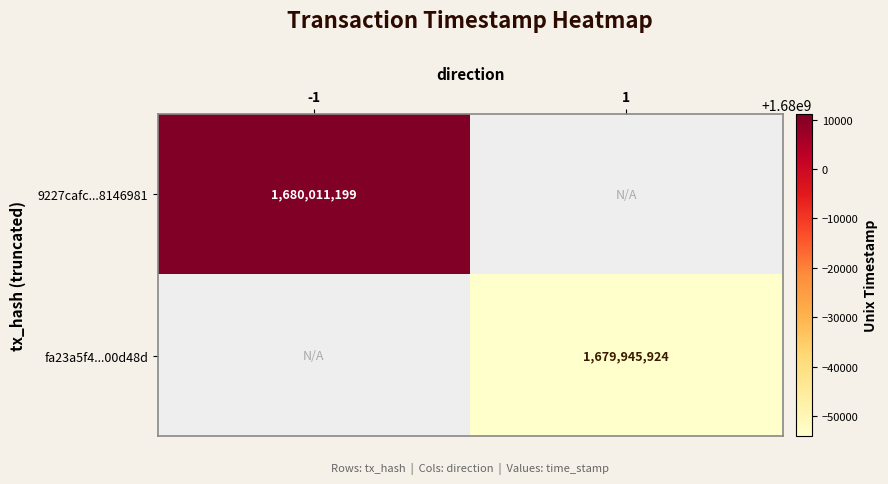

Is it true that fa23a5f4...00d48d equals 2725045972 at 1?

False